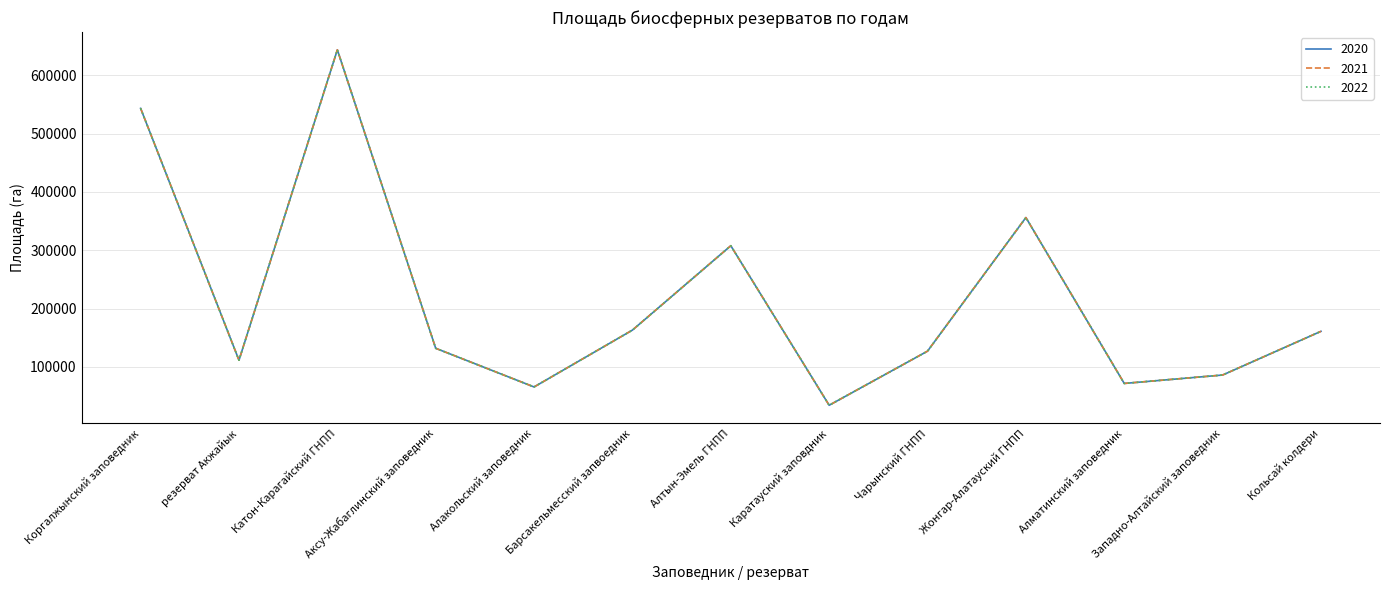

Is this an area chart (filled region under the line)?

No